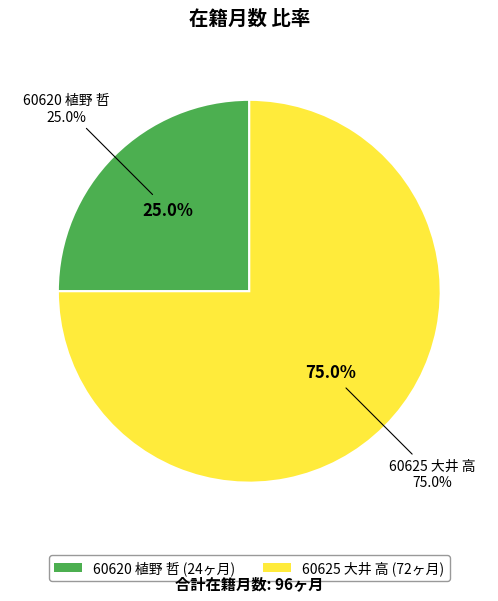

Rank the categories by value from lowest to highest.

60620 植野 哲, 60625 大井 高